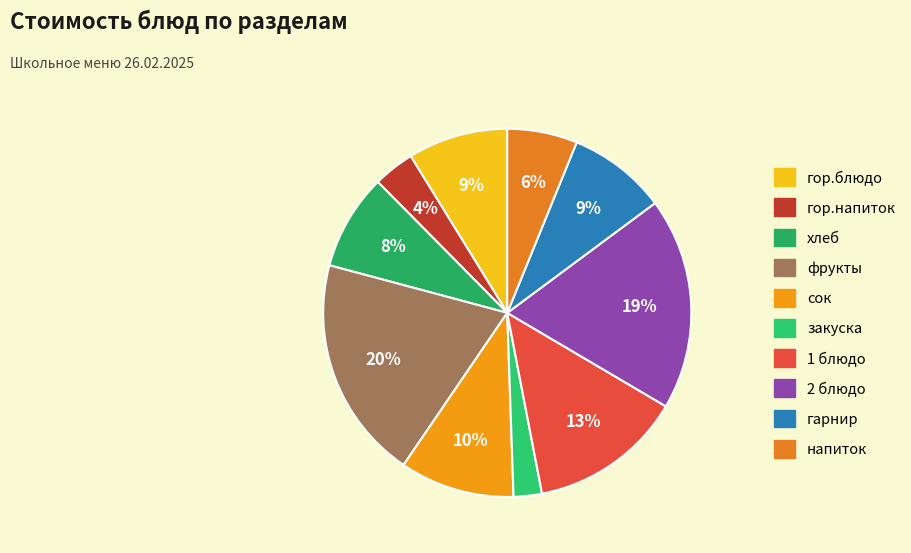

To the nearest percent, what percentage of the pie is хлеб?

8%